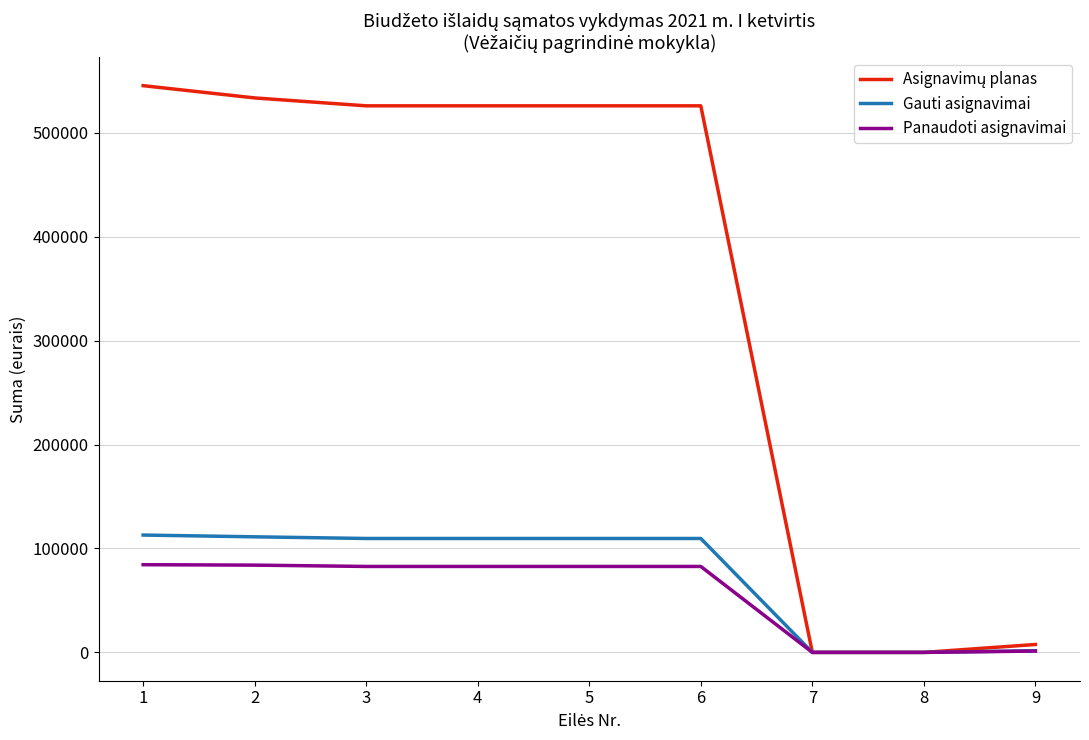

What is the difference between the highest and lowest values at 5?

443213.2